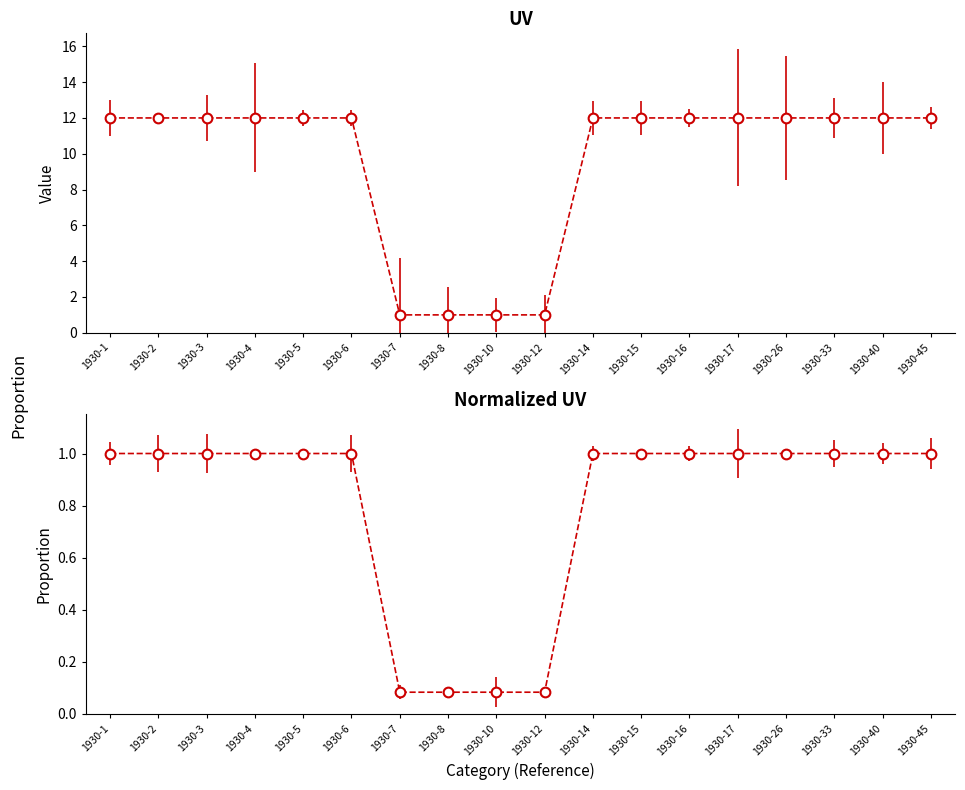

What is the value of the 9th point from the left?

1